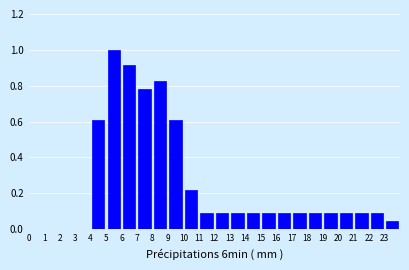

What is the height of the bar covering 14 to 15 on the x-axis? The values are not printed on the chart, so give them approximately, as read against the axis.

0.08